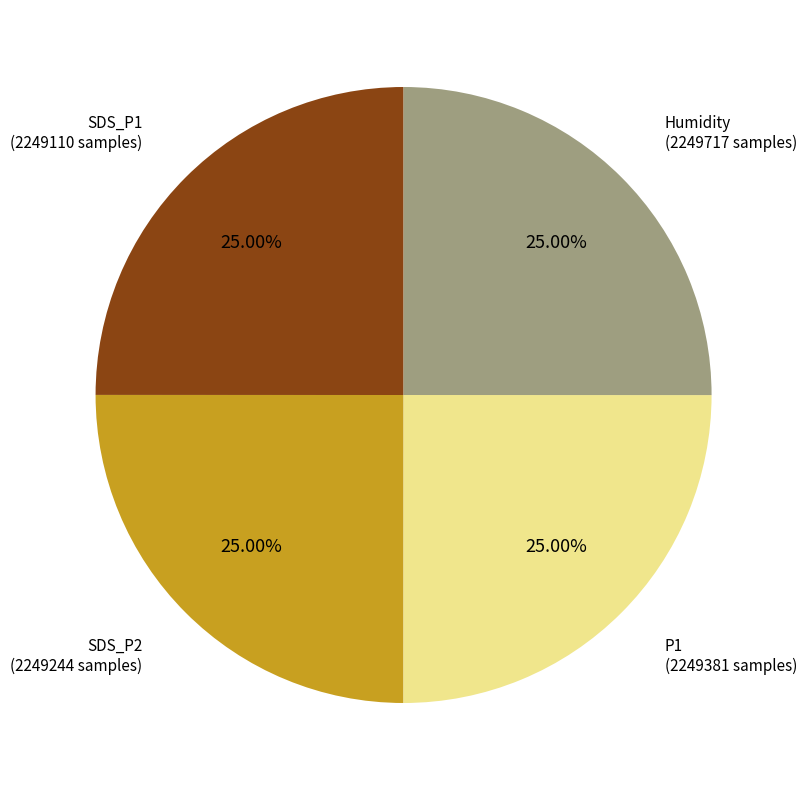

Is there a majority slice in this chart?

No